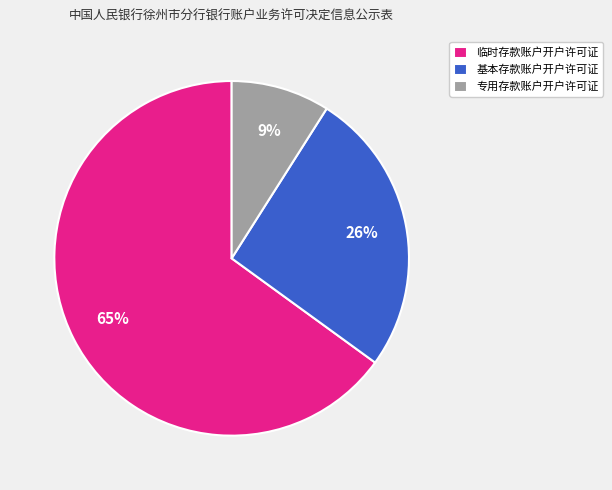

Which slice represents more than half of the pie?

临时存款账户开户许可证